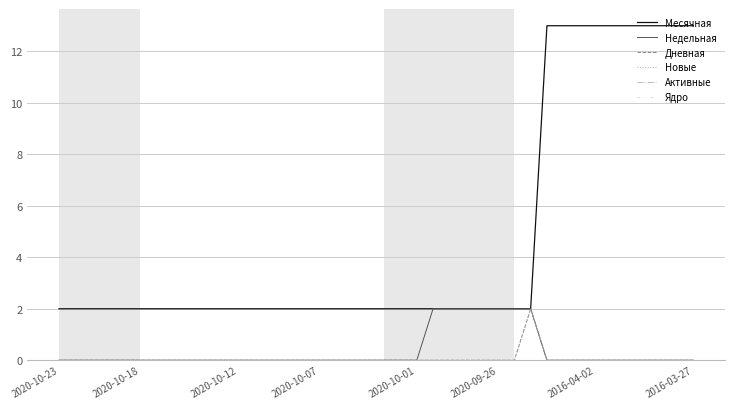

Which series has the largest range (max minus min)?

Месячная